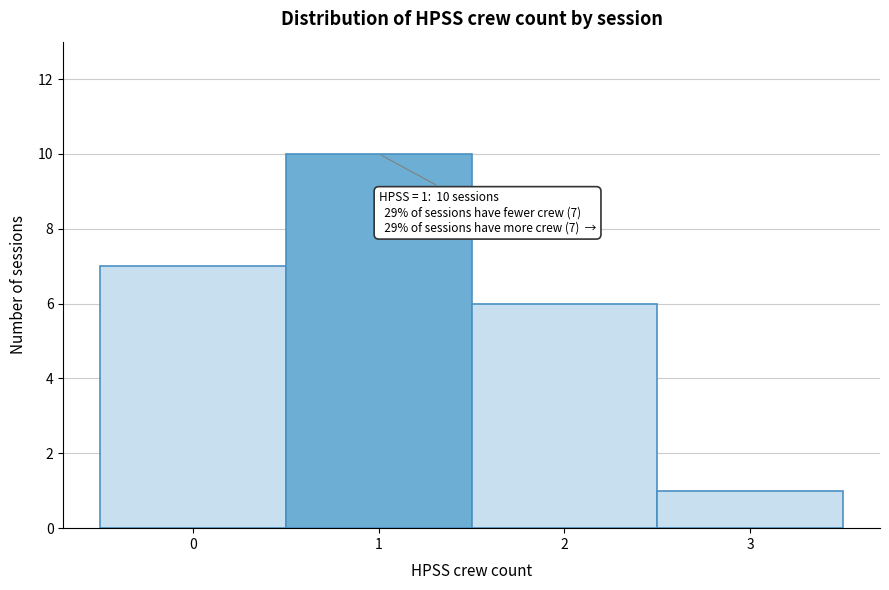

Reading left to right, extract all data points from this chart.

0=7	1=10	2=6	3=1